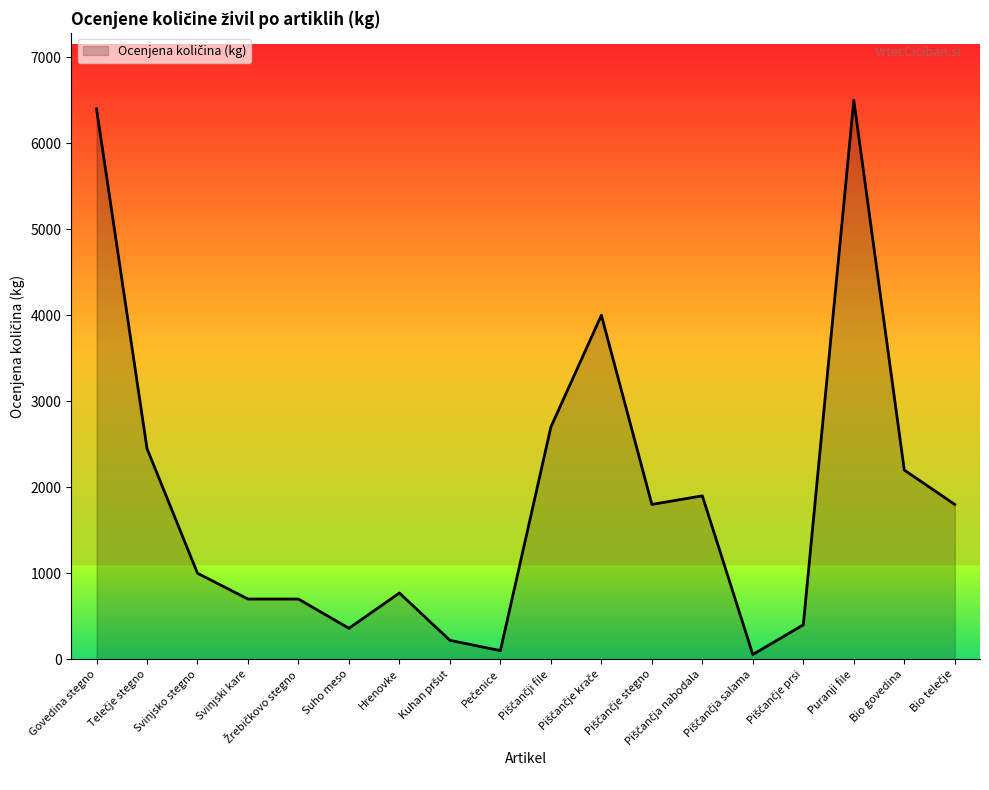

What is the difference between the maximum and minimum values?

6445